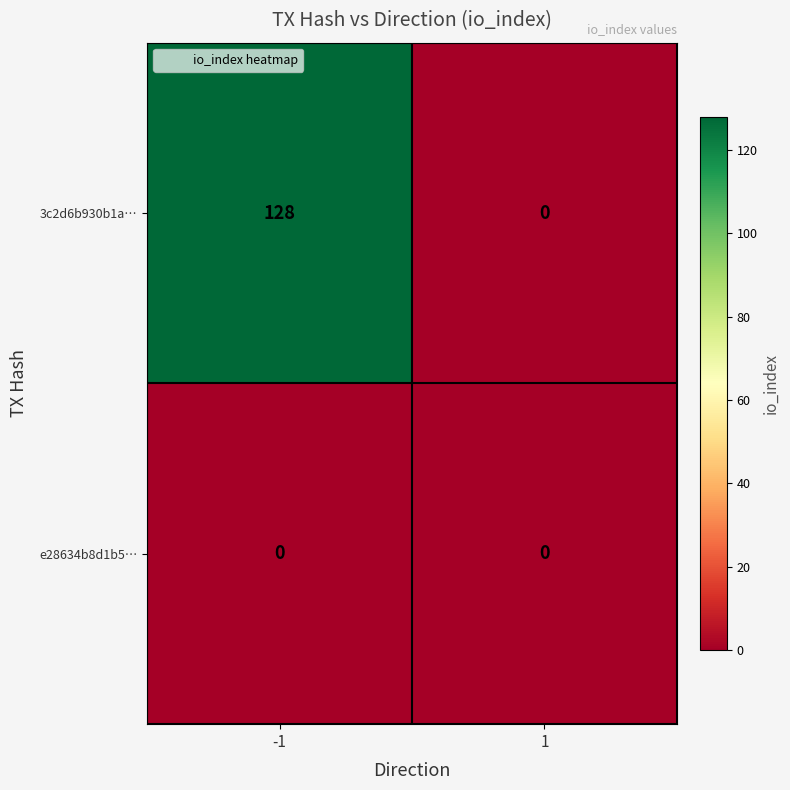

What is the maximum value for 3c2d6b930b1a…?

128